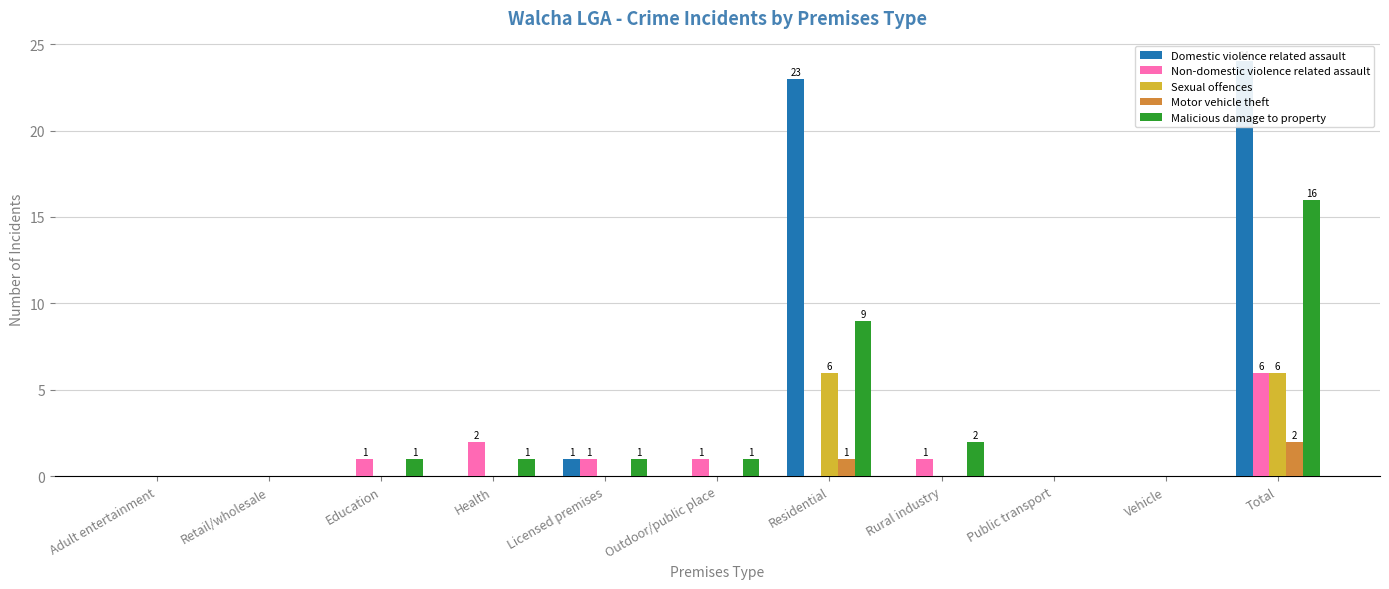

Reading left to right, extract all data points from this chart.

Domestic violence related assault: 0	0	0	0	1	0	23	0	0	0	24
Non-domestic violence related assault: 0	0	1	2	1	1	0	1	0	0	6
Sexual offences: 0	0	0	0	0	0	6	0	0	0	6
Motor vehicle theft: 0	0	0	0	0	0	1	0	0	0	2
Malicious damage to property: 0	0	1	1	1	1	9	2	0	0	16